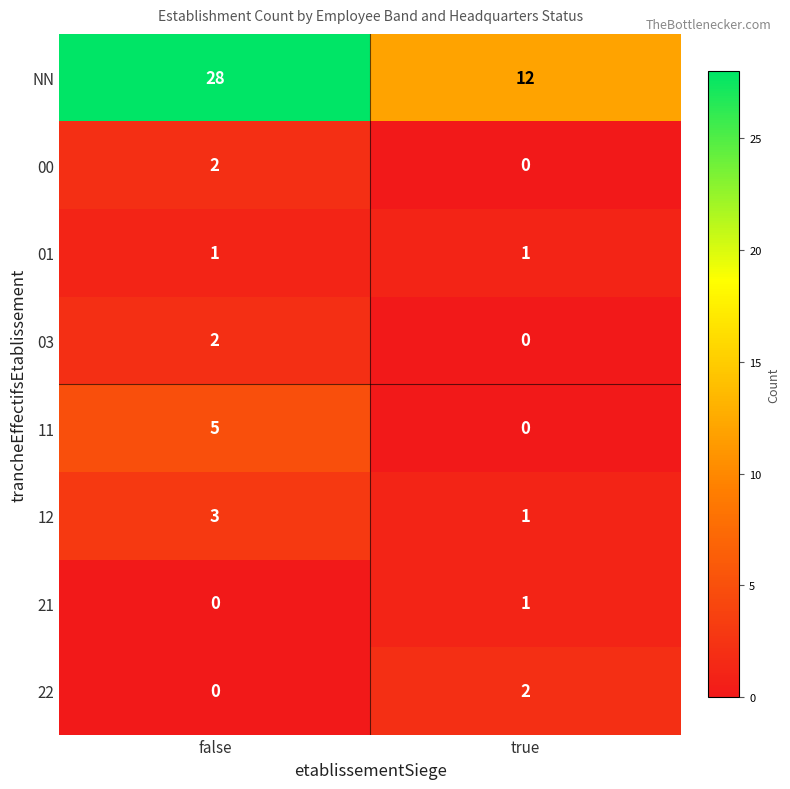

Rank the categories by 00 value from highest to lowest.

false, true